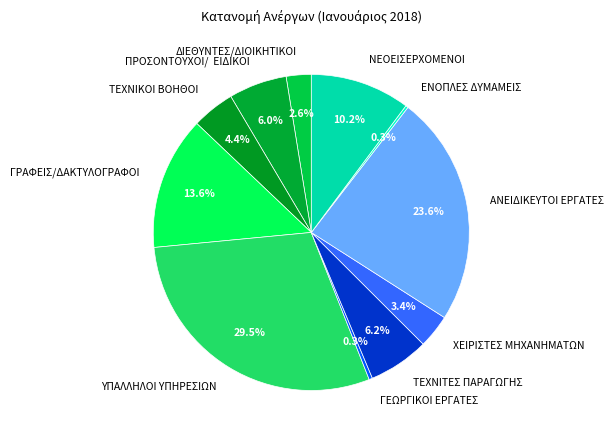

Do ΓΡΑΦΕΙΣ/ΔΑΚΤΥΛΟΓΡΑΦΟΙ and ΔΙΕΘΥΝΤΕΣ/ΔΙΟΙΚΗΤΙΚΟΙ together represent more than half of the pie?

No